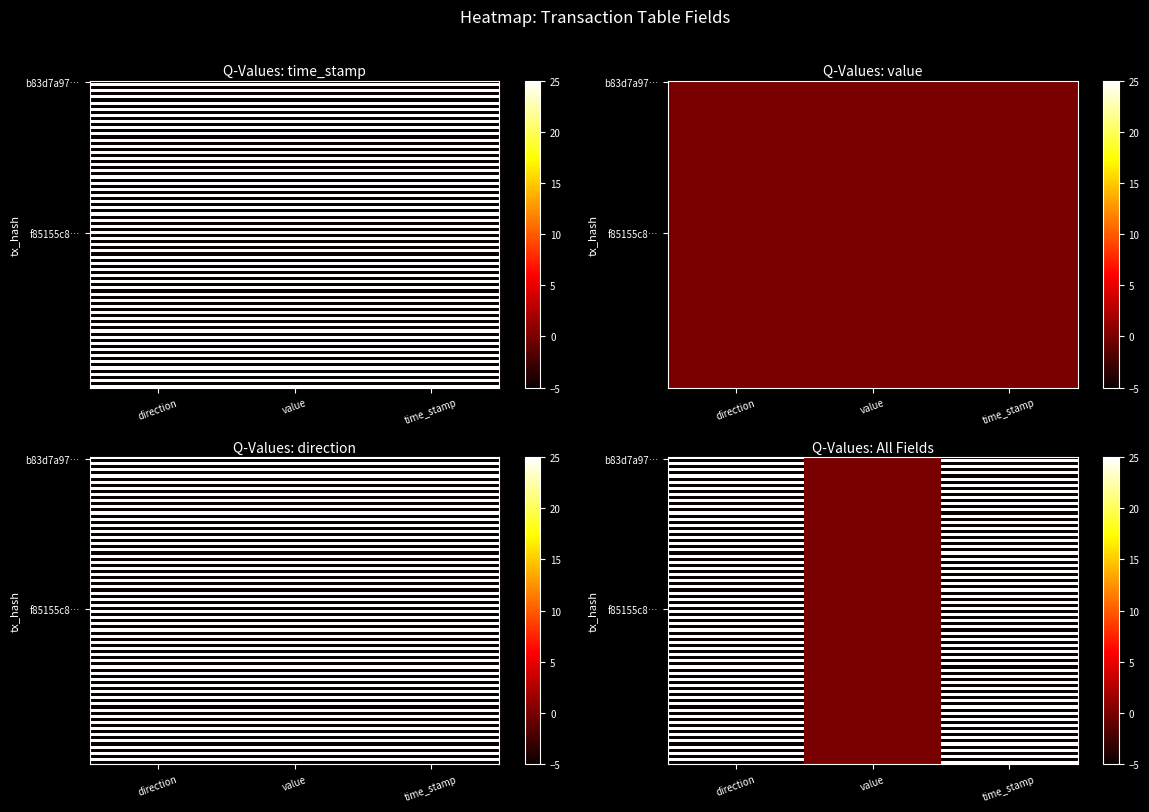

Which category has the lowest value in the f85155c8434dac87eaec151c843267df53c786b series?

direction